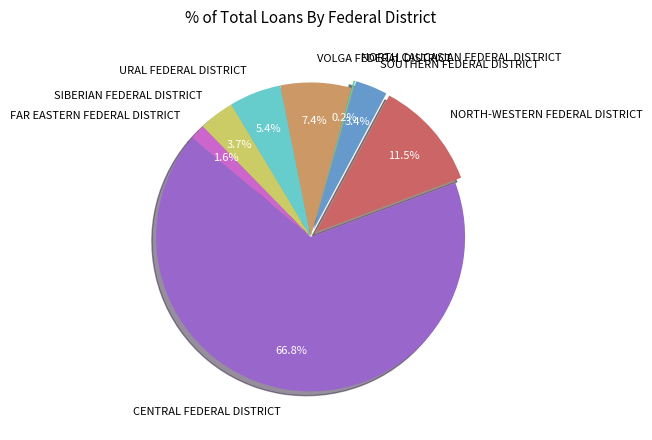

Does CENTRAL FEDERAL DISTRICT represent more than half of the total?

Yes